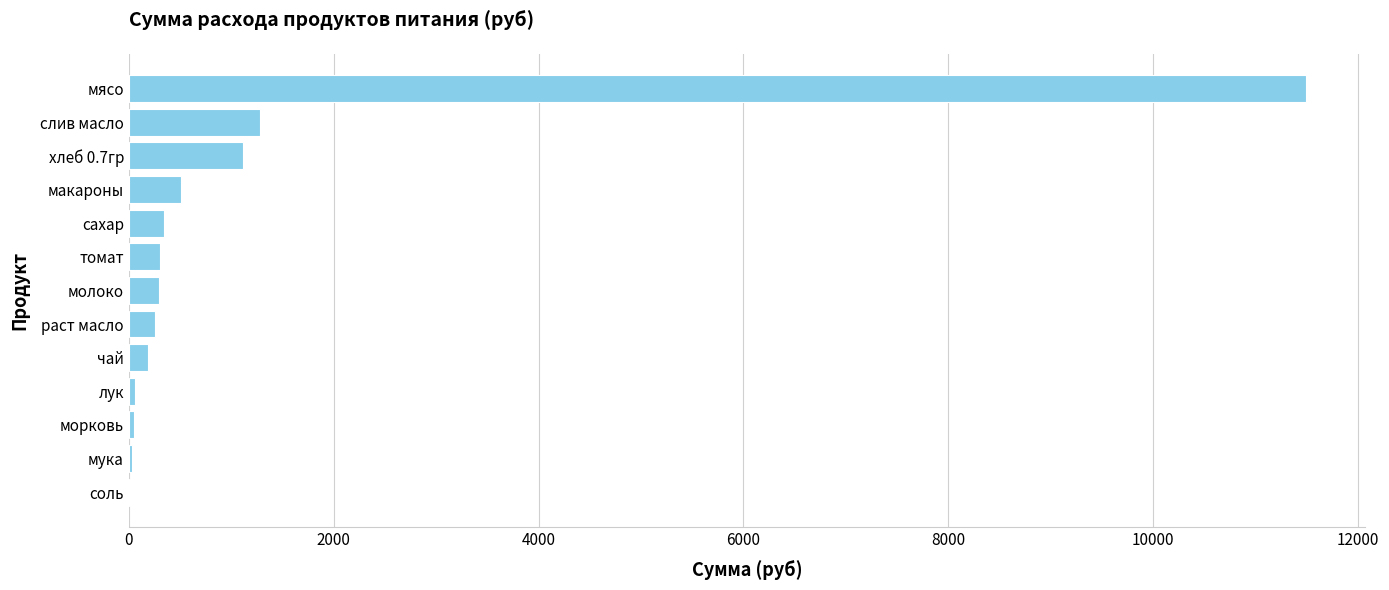

Where is the data nearest to the value 5755?

слив масло